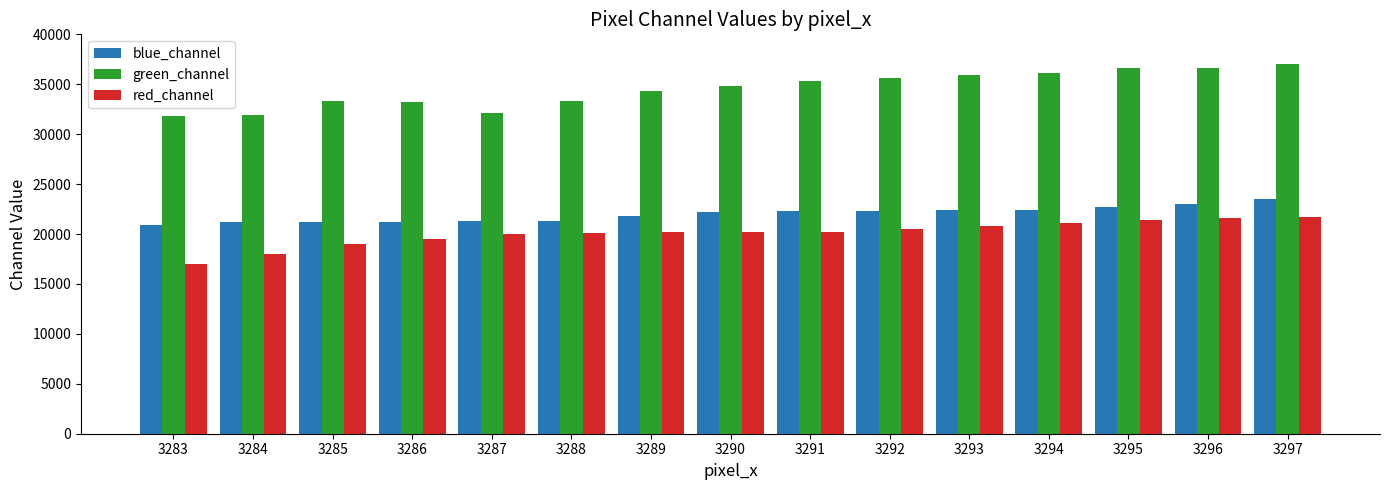

At which label does blue_channel reach its minimum?

3283